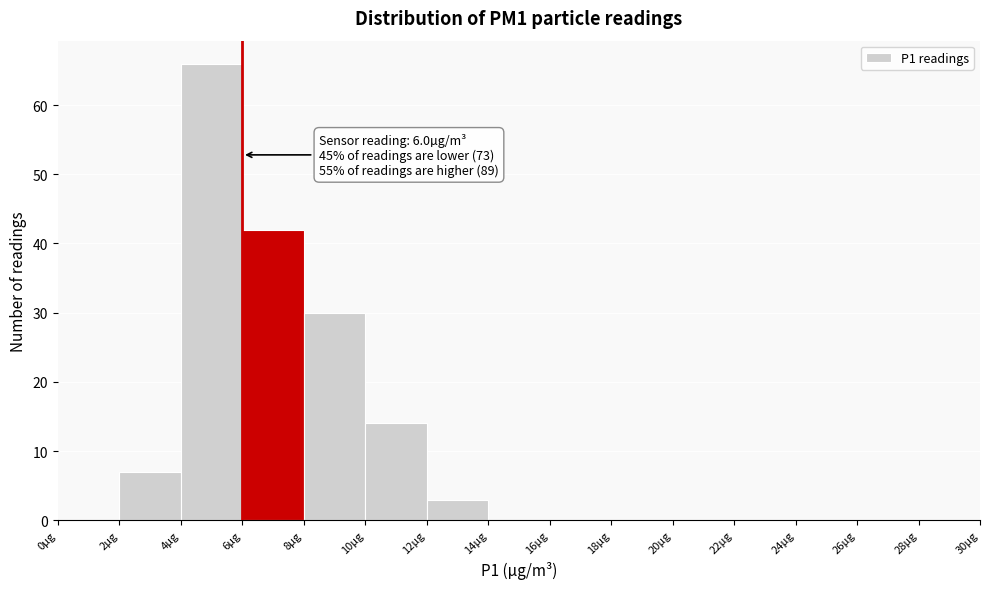

Over which range of the x-axis is the bar tallest?

4 to 6